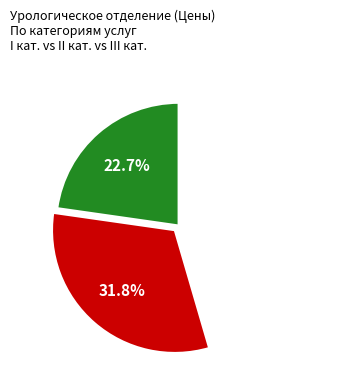

Is there any slice that represents more than half of the pie?

No